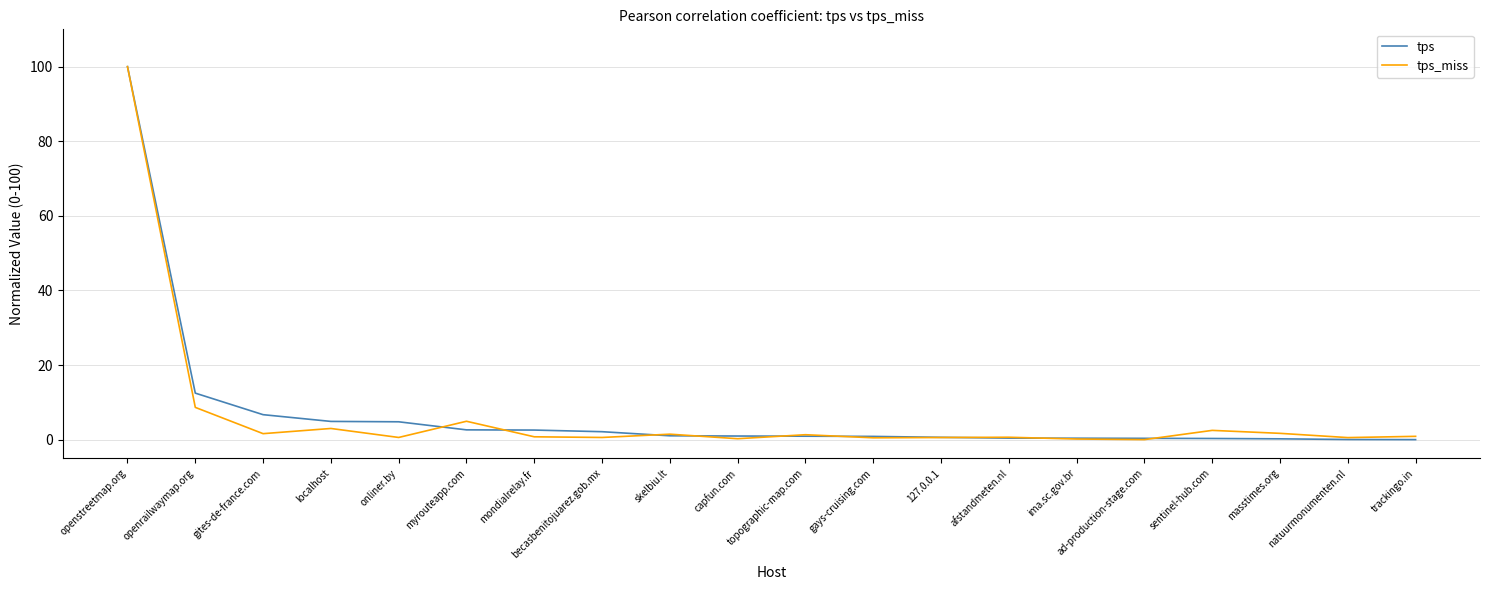

What is the total value across all series at localhost?

7.9